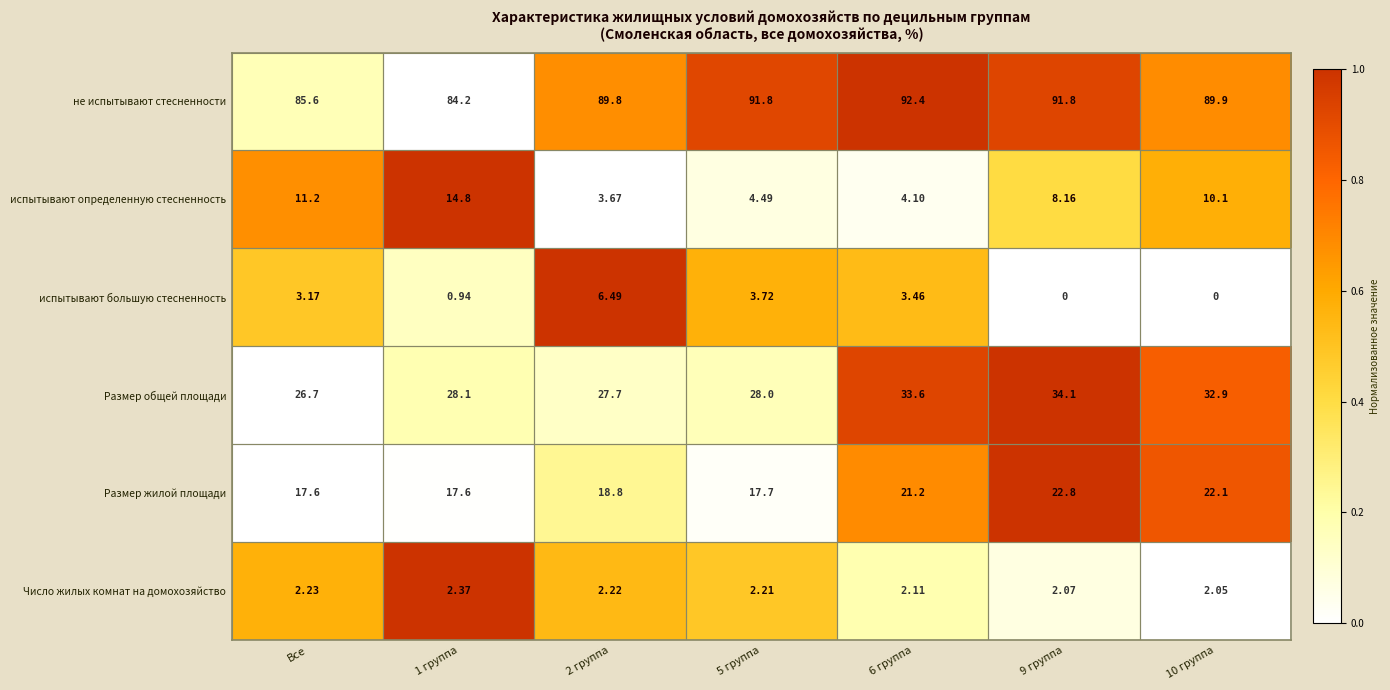

Count the number of data series in this chart.

6